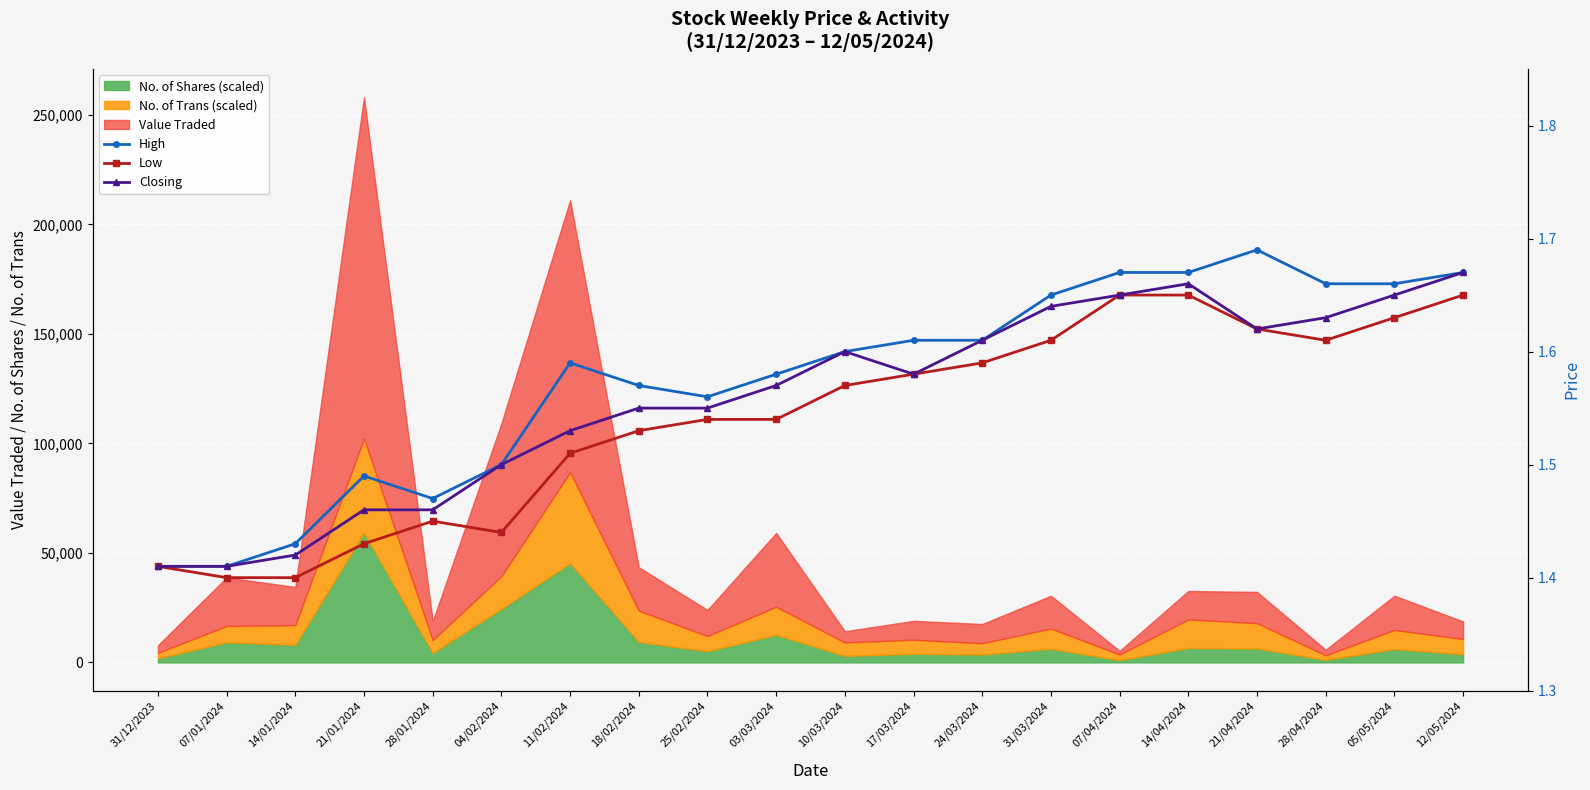

Rank the series by their average value, from lowest to highest.

Low, Closing, High